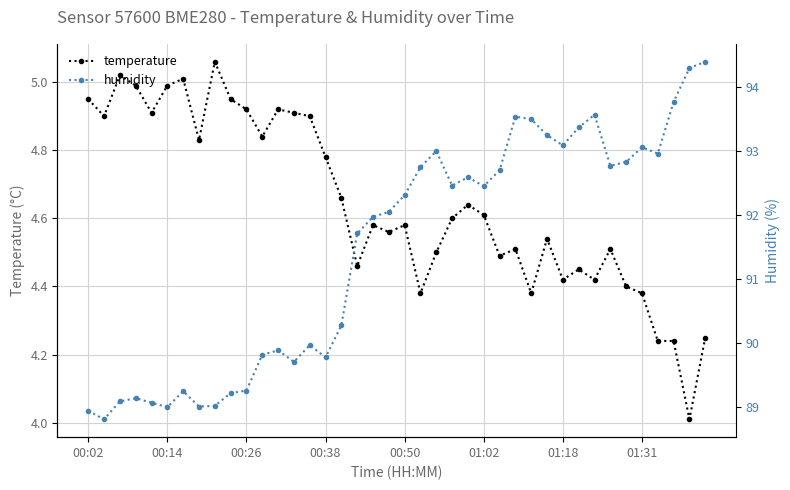

True or false: humidity has more than 2 points higher than both neighbors.

True